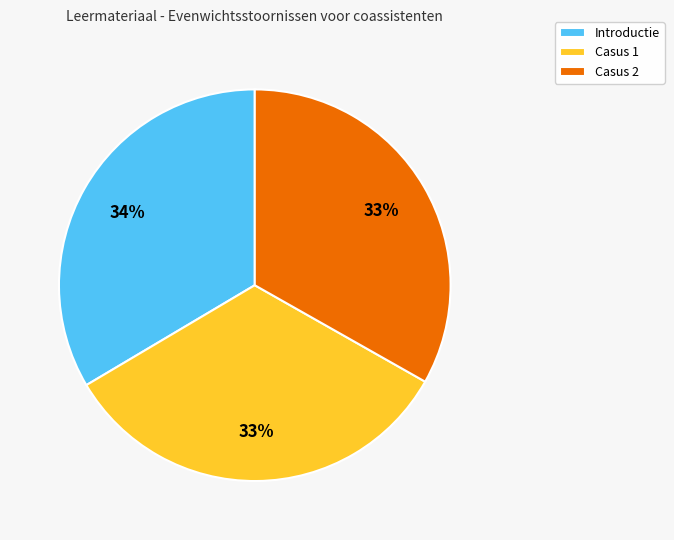

Is it true that Casus 2 is 41% of the pie?

False